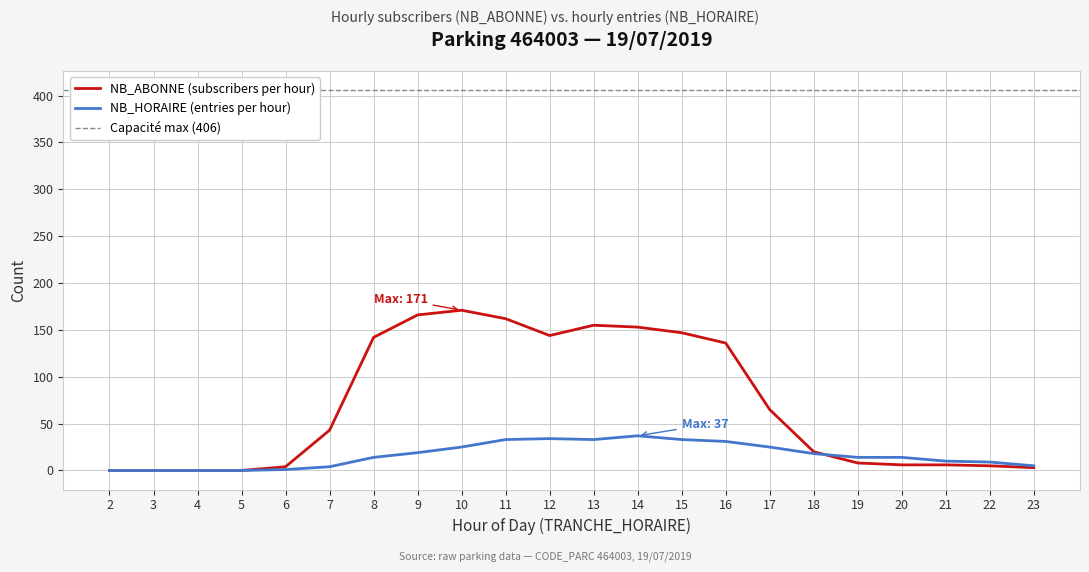

What is the difference between the highest and lowest values at 23?

2